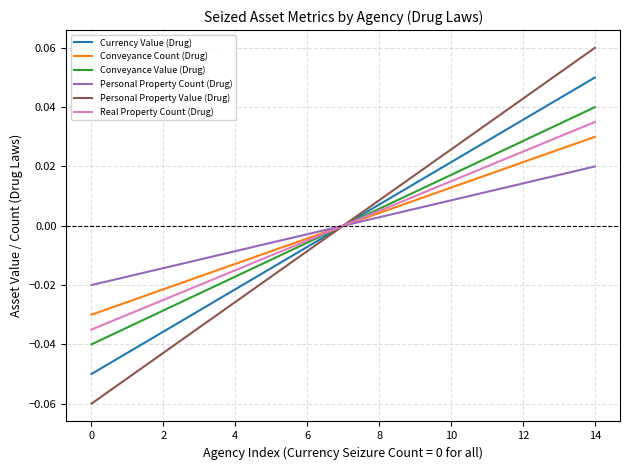

Which series has the widest spread of values?

Personal Property Value (Drug)